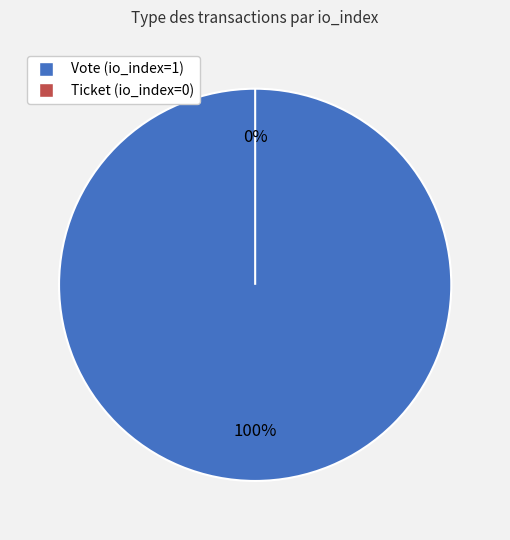

What percentage do Vote (io_index=1) and Ticket (io_index=0) together represent?

100.0%